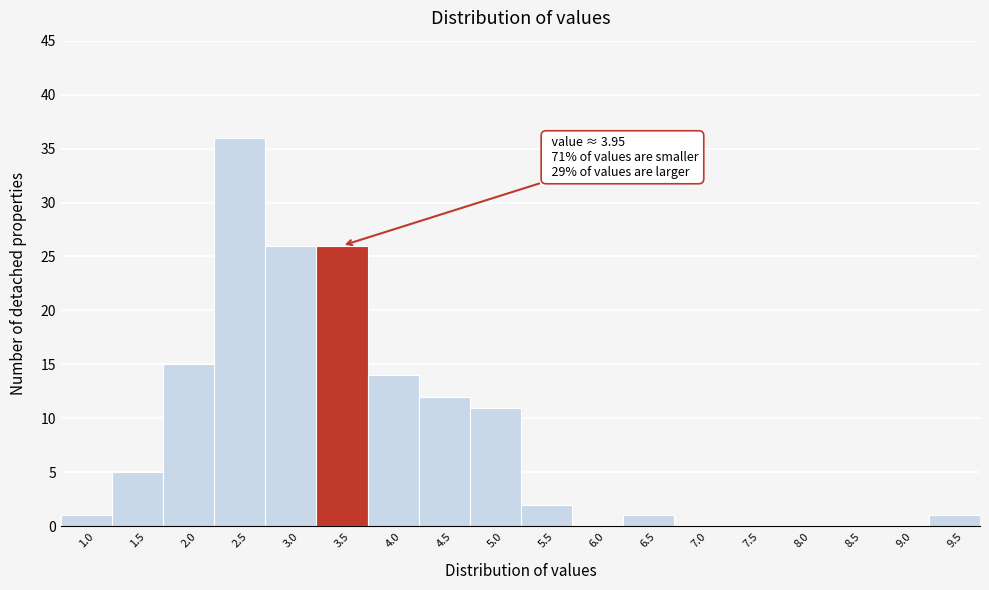

Reading left to right, what are all the values shown in this chart?

1.0=1	1.5=5	2.0=15	2.5=36	3.0=26	3.5=26	4.0=14	4.5=12	5.0=11	5.5=2	6.0=0	6.5=1	7.0=0	7.5=0	8.0=0	8.5=0	9.0=0	9.5=1